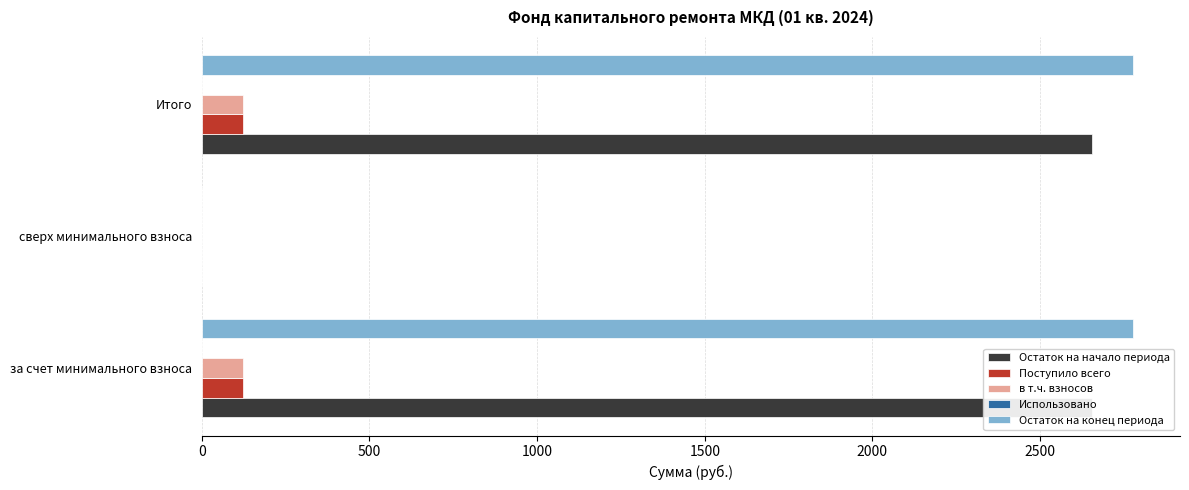

What are all the series names shown in the legend?

Остаток на начало периода, Поступило всего, в т.ч. взносов, Использовано, Остаток на конец периода